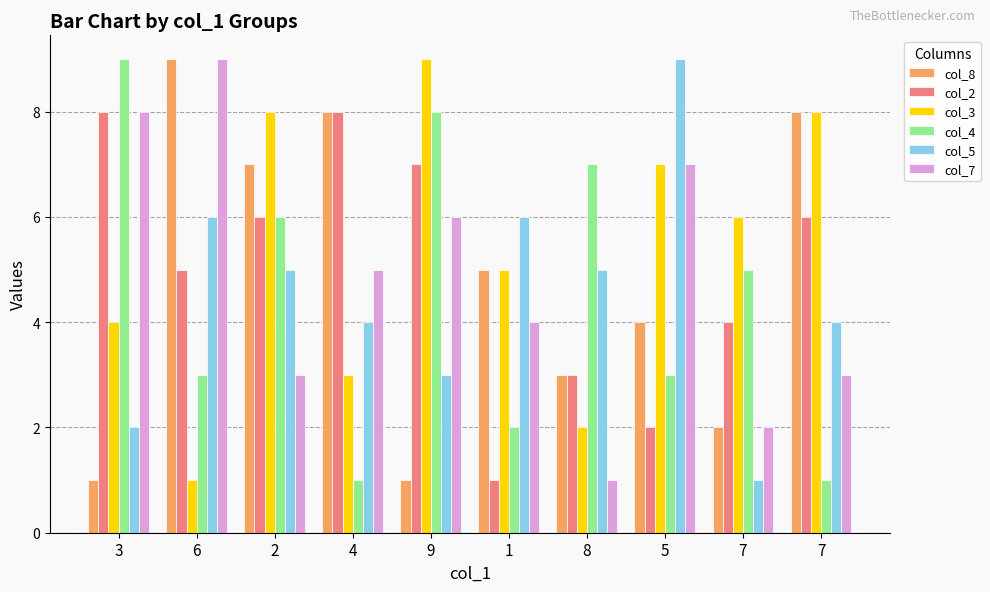

What are all the series names shown in the legend?

col_8, col_2, col_3, col_4, col_5, col_7